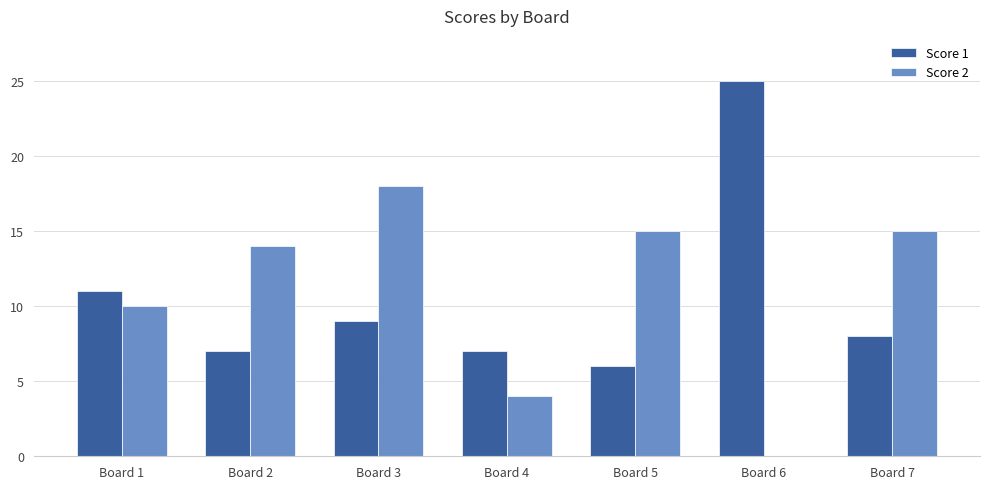

Is it true that Score 1 equals 7 at Board 4?

True